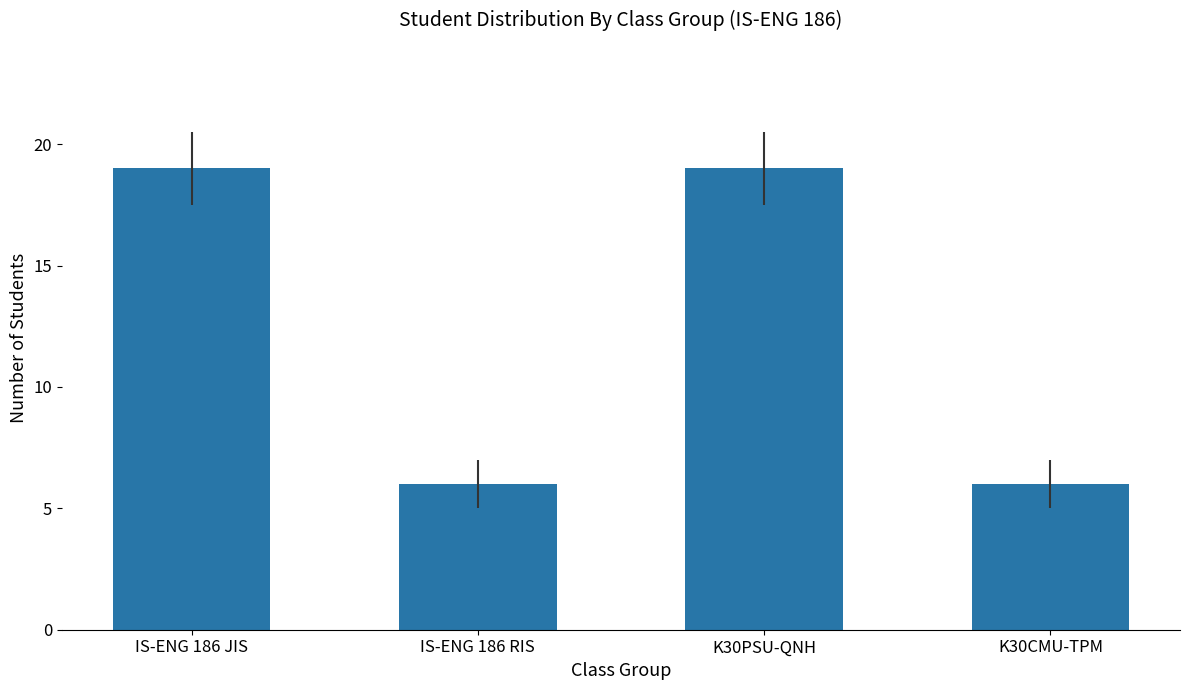

What is the minimum value shown in the chart?

6